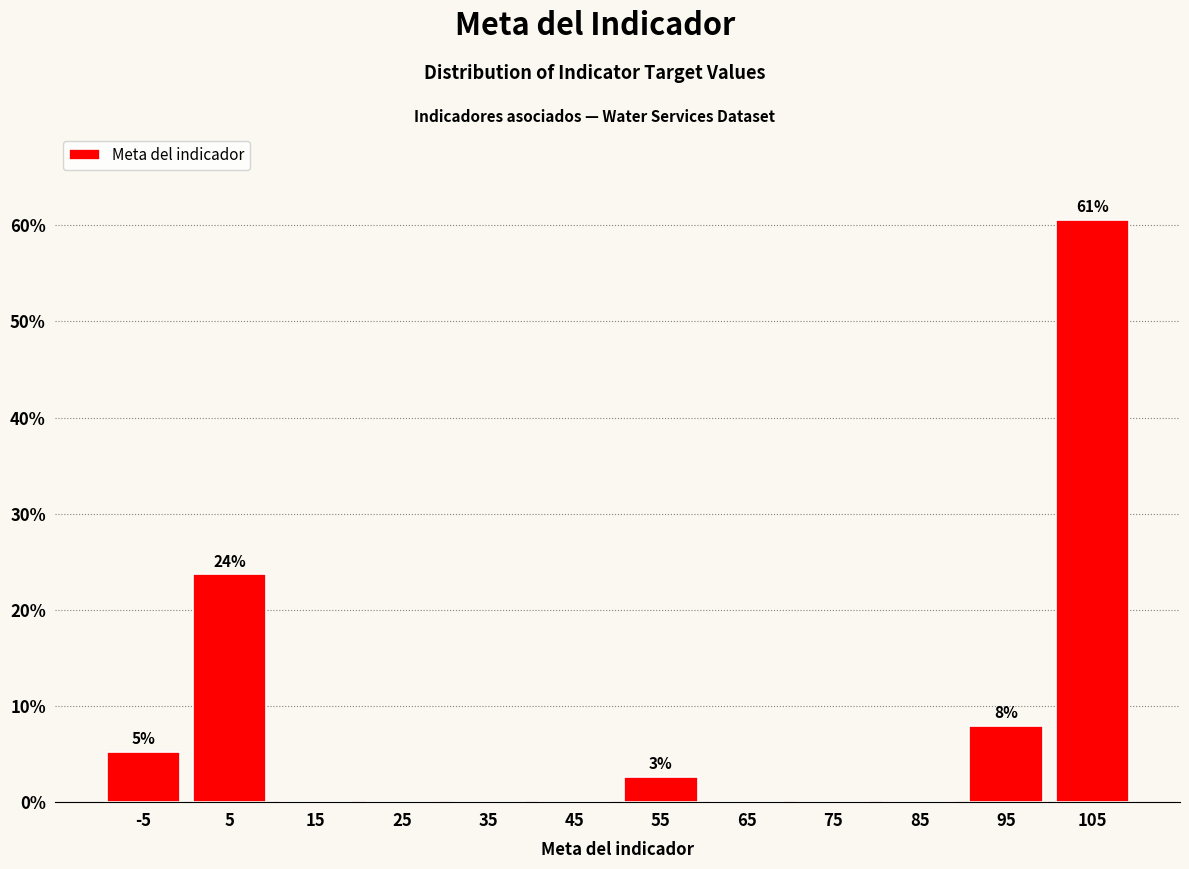

Over which range of the x-axis is the bar tallest?

100 to 110